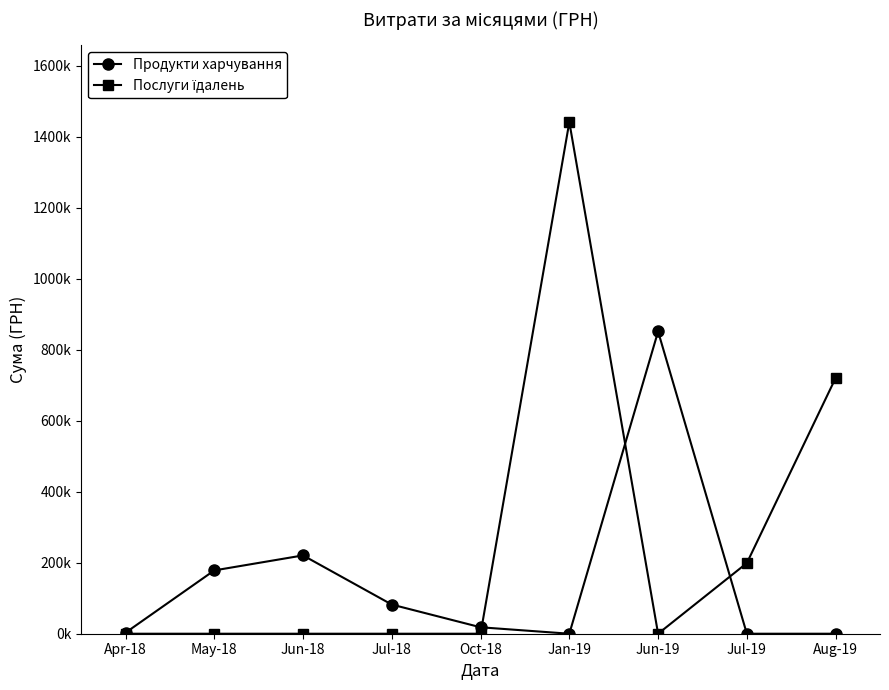

In Послуги їдалень, how many points are higher than both neighbors (excluding endpoints)?

1